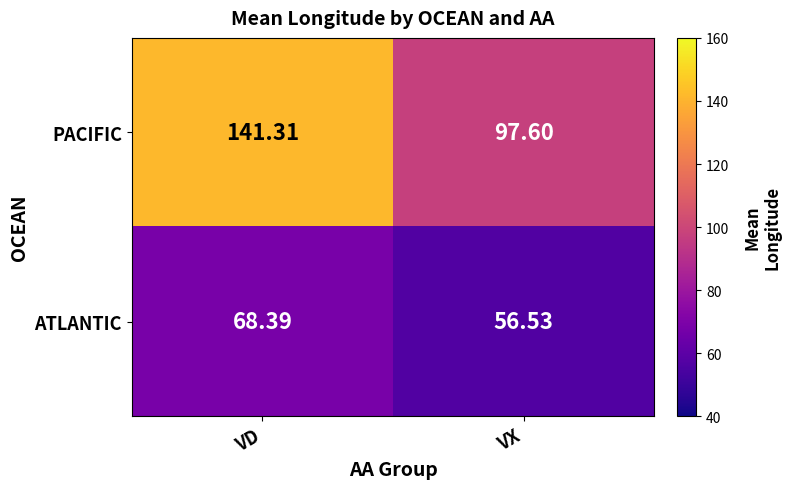

Which series has the widest spread of values?

PACIFIC